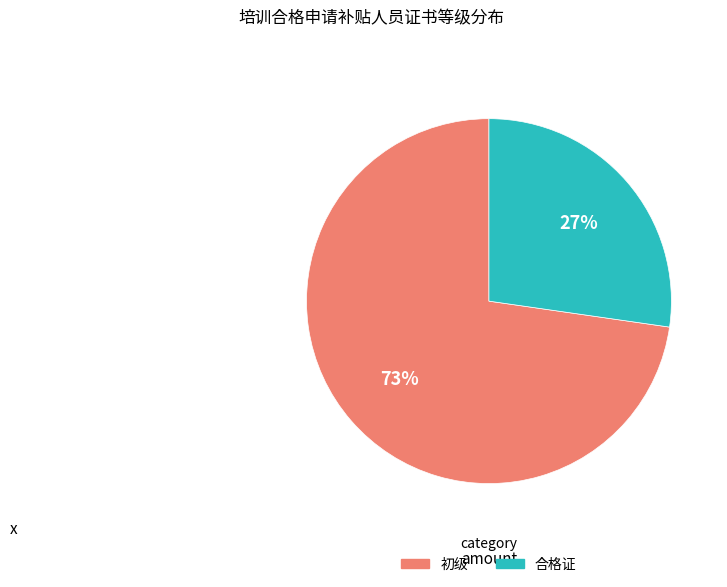

To the nearest percent, what is the combined percentage of 合格证 and 初级?

100%